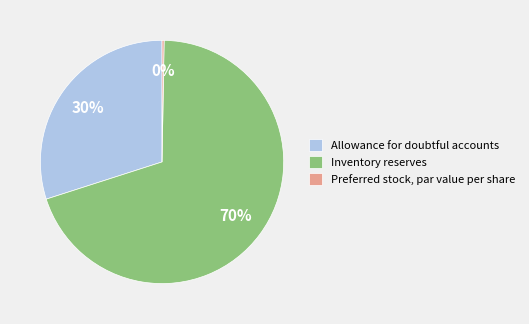

Which slice is the largest?

Inventory reserves